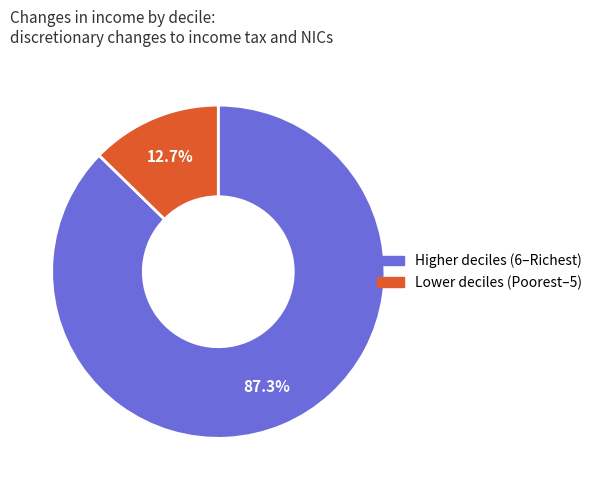

Is there any slice that represents more than half of the pie?

Yes